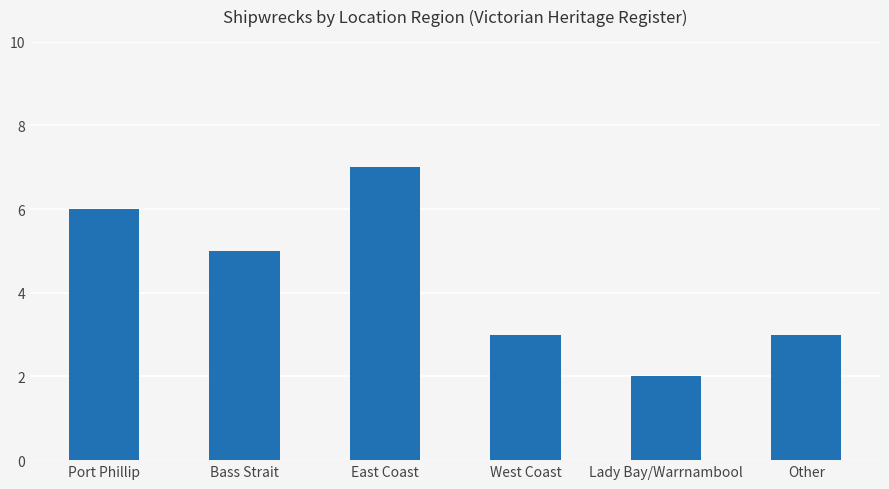

What is the difference between the second highest and minimum values?

4